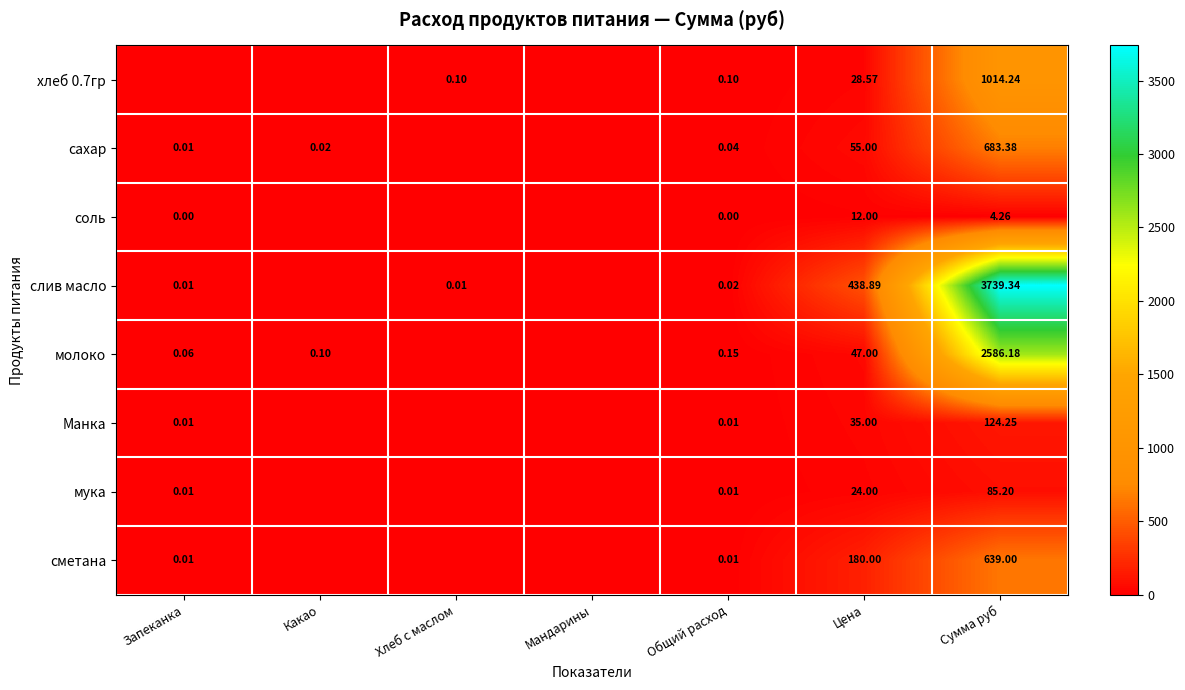

Is the value of слив масло at Хлеб с маслом greater than the value of сахар at Цена?

No